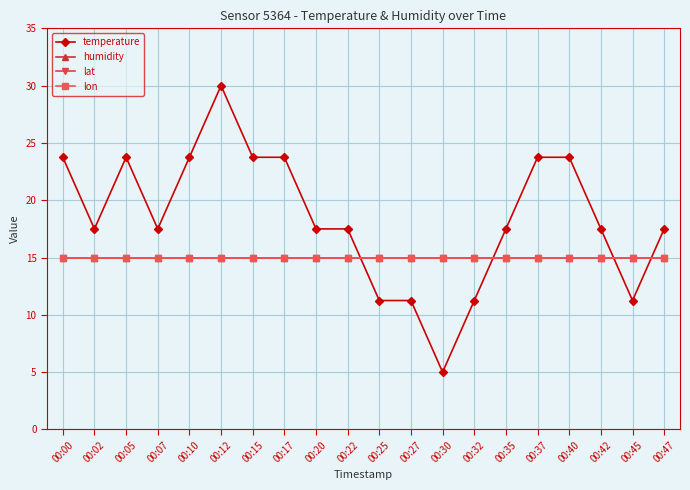

Reading left to right, extract all data points from this chart.

temperature: 23.8	17.5	23.8	17.5	23.8	30.0	23.8	23.8	17.5	17.5	11.2	11.2	5.0	11.2	17.5	23.8	23.8	17.5	11.2	17.5
humidity: 15.0	15.0	15.0	15.0	15.0	15.0	15.0	15.0	15.0	15.0	15.0	15.0	15.0	15.0	15.0	15.0	15.0	15.0	15.0	15.0
lat: 15.0	15.0	15.0	15.0	15.0	15.0	15.0	15.0	15.0	15.0	15.0	15.0	15.0	15.0	15.0	15.0	15.0	15.0	15.0	15.0
lon: 15.0	15.0	15.0	15.0	15.0	15.0	15.0	15.0	15.0	15.0	15.0	15.0	15.0	15.0	15.0	15.0	15.0	15.0	15.0	15.0